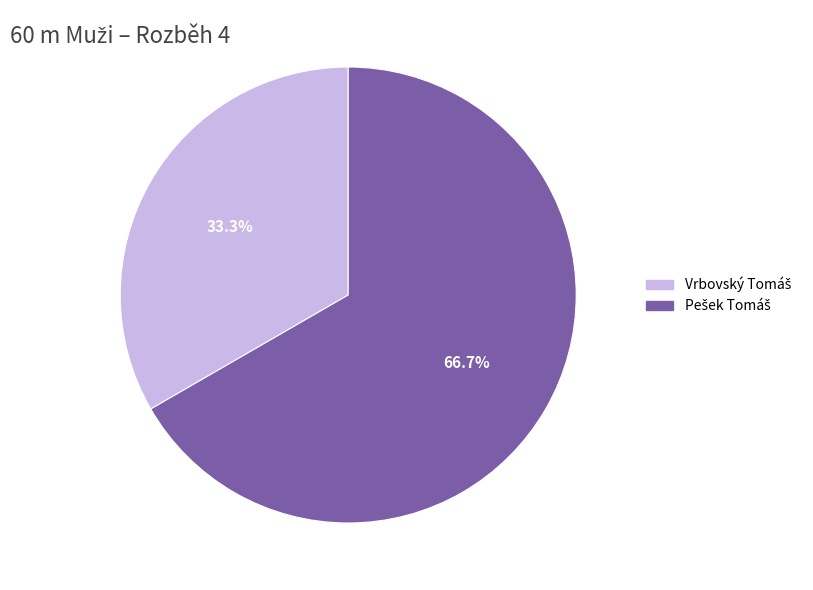

Does any single category account for the majority?

Yes